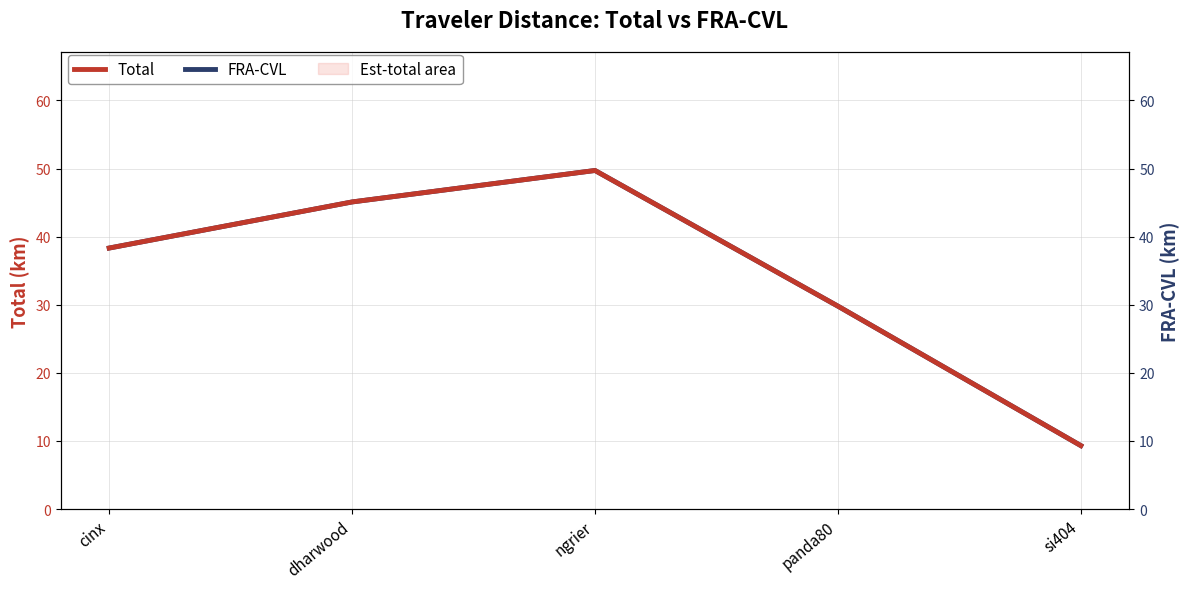

How many lines are shown in the chart?

2